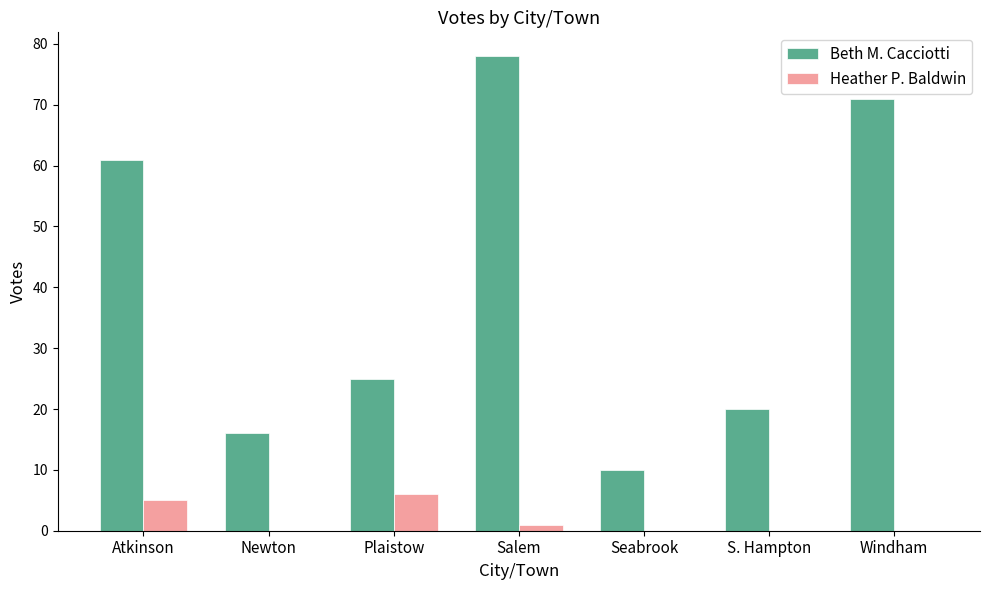

Count the Heather P. Baldwin values in the range 0 to 5.

6